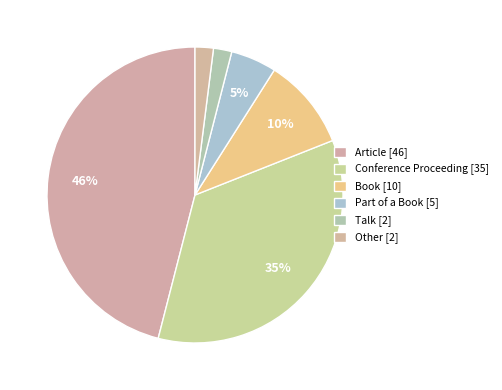

Is it true that Article is 46% of the pie?

True